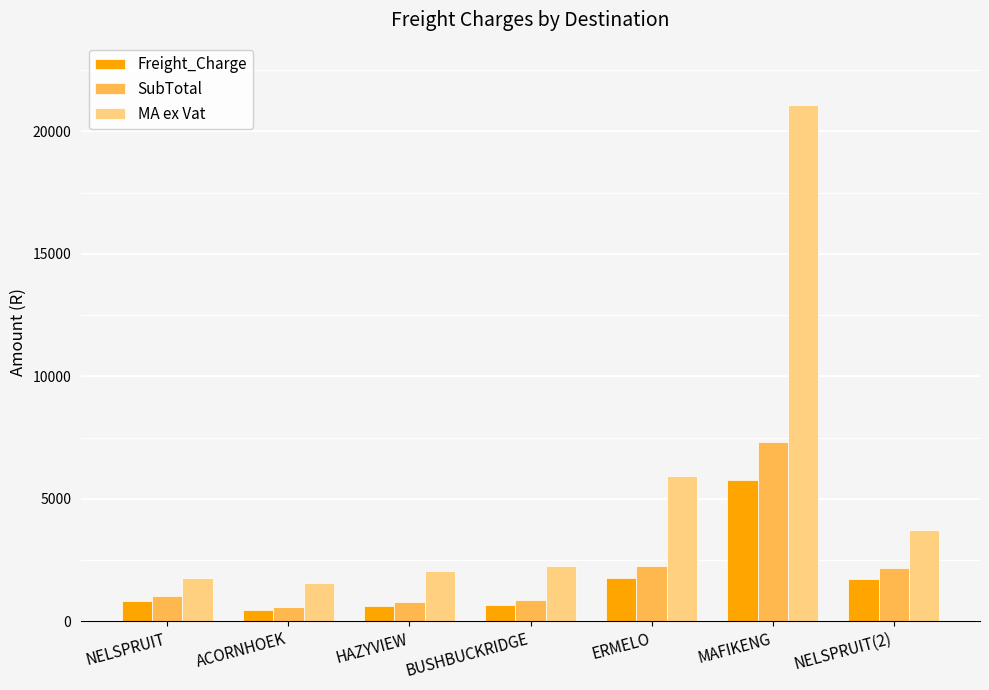

What is the spread (max minus min) of values at NELSPRUIT?

962.8